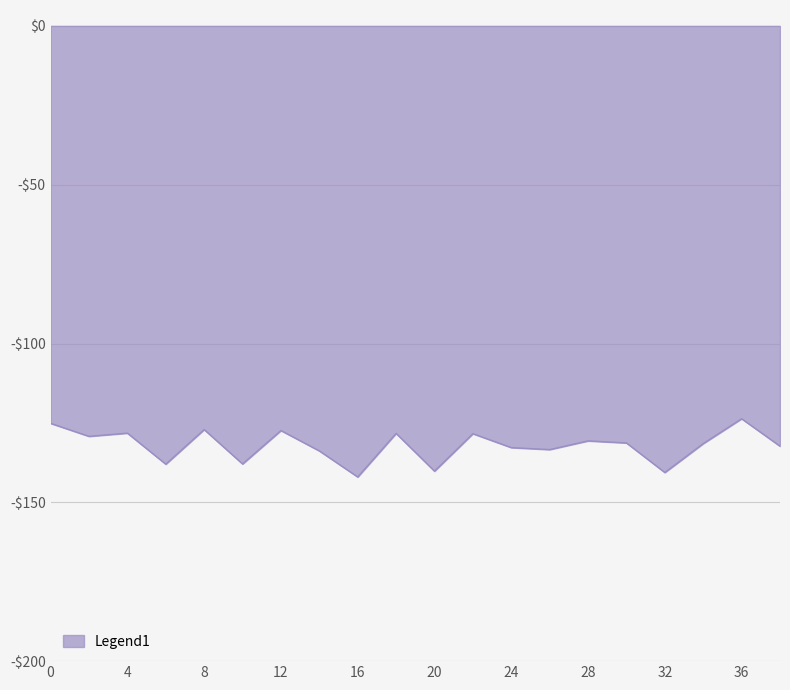

List the labels in order of value, smallest first.

16, 32, 20, 6, 10, 14, 26, 24, 38, 34, 30, 28, 2, 22, 18, 4, 12, 8, 0, 36